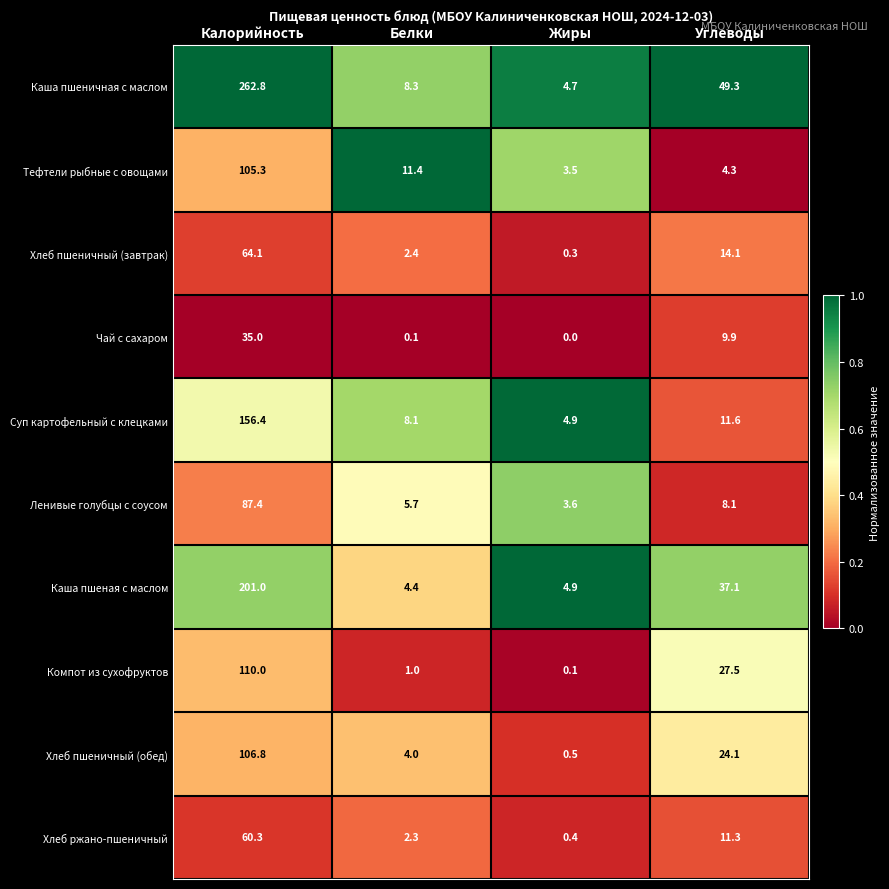

Which label corresponds to the largest value in the chart?

Калорийность